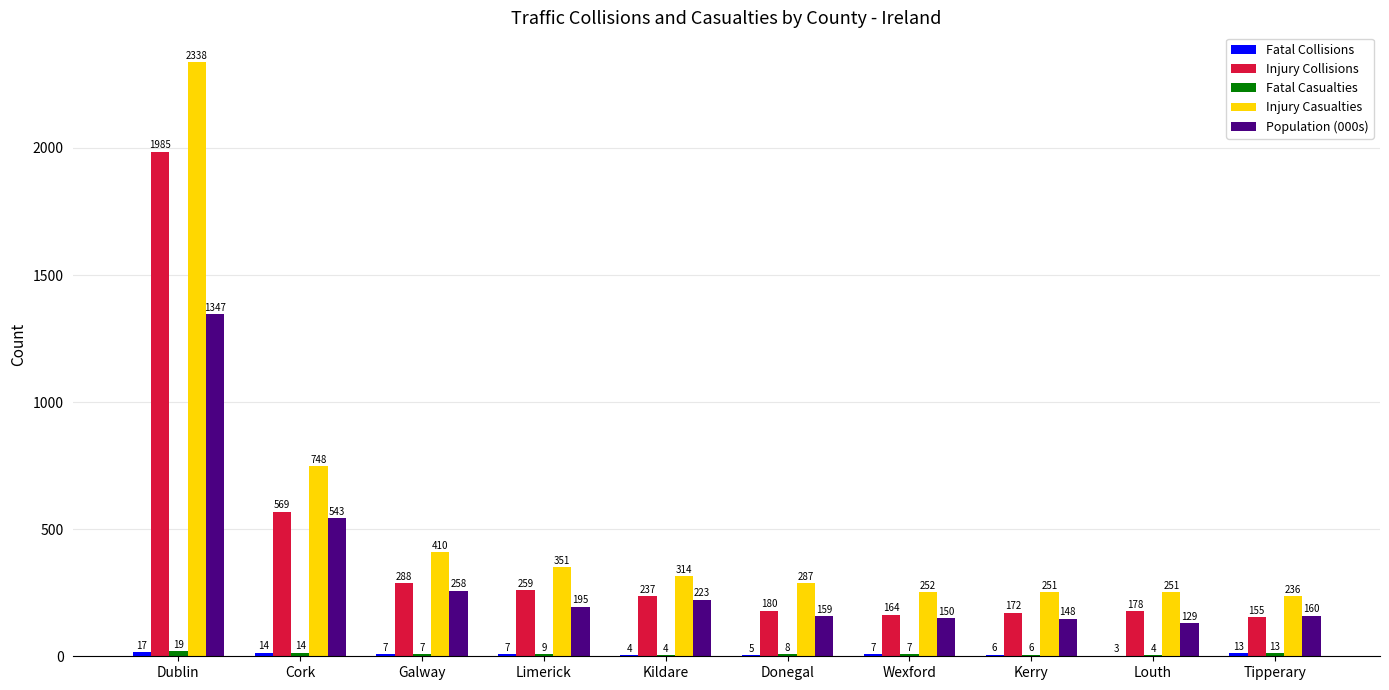

What is the sum of all Population (000s) values?

3312